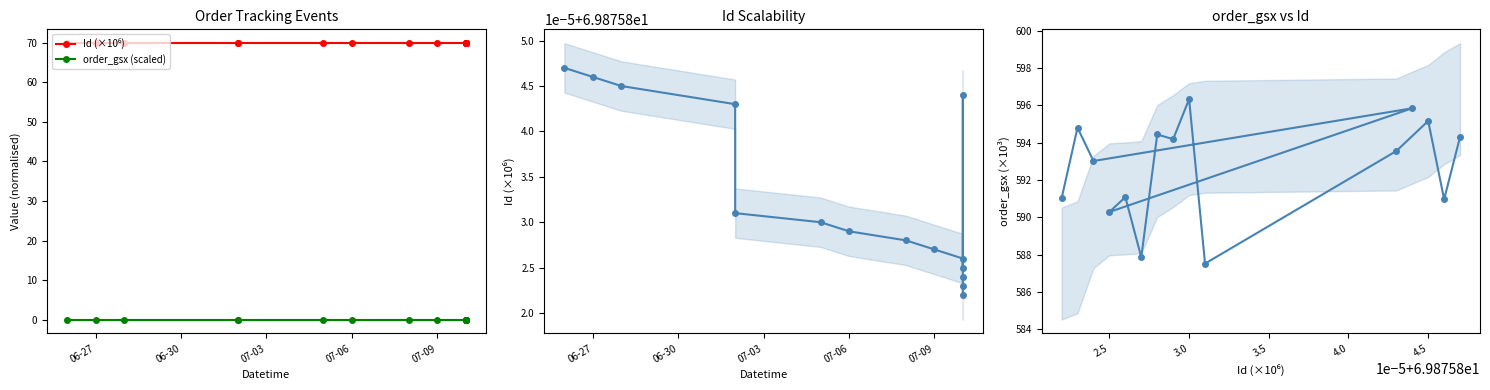

True or false: Id (×10⁶) and order_gsx (scaled) cross at least once.

False